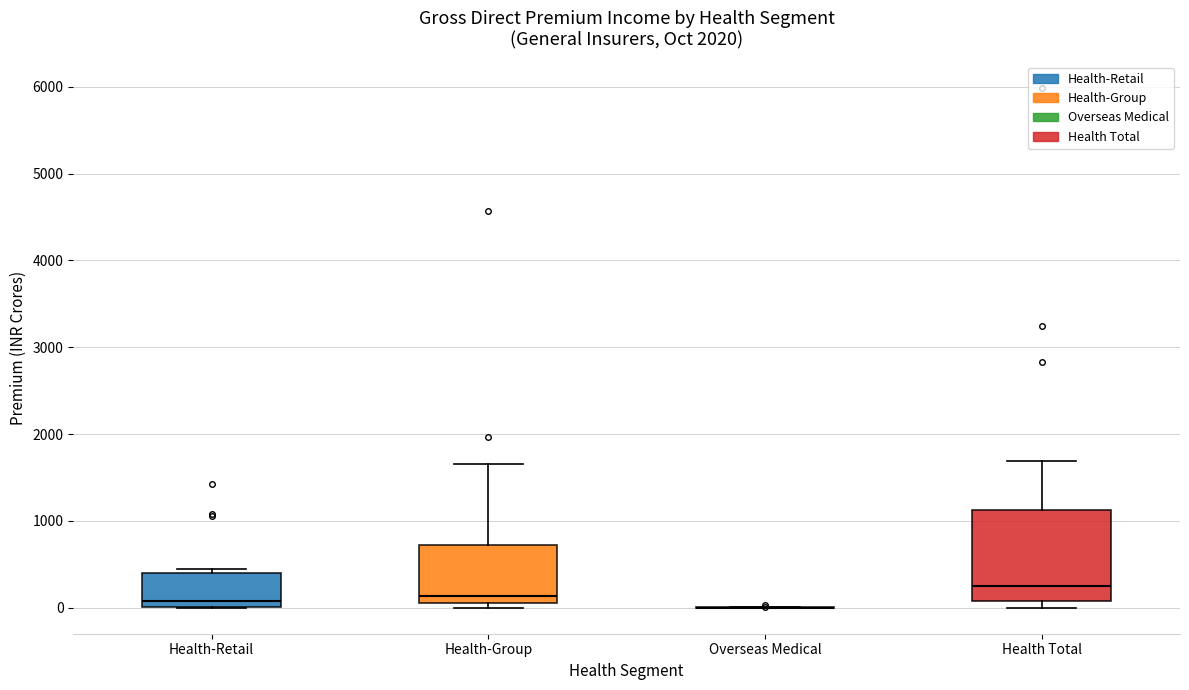

Reading left to right, transcribe this box plot: for each box, give where its median line is, the range the box spans, and where its two whiskers end, as read against the y-axis. The values are not printed on the chart, so give them approximately, as read against the axis.

Health-Retail: median 100, box 0 to 400, whiskers 0 to 400 (just above the box's upper edge)
Health-Group: median 100, box 0 to 700, whiskers 0 (just below the box's lower edge) to 1600
Overseas Medical: box collapsed to a line at 0, whiskers 0 to 0
Health Total: median 200, box 100 to 1100, whiskers 0 to 1700